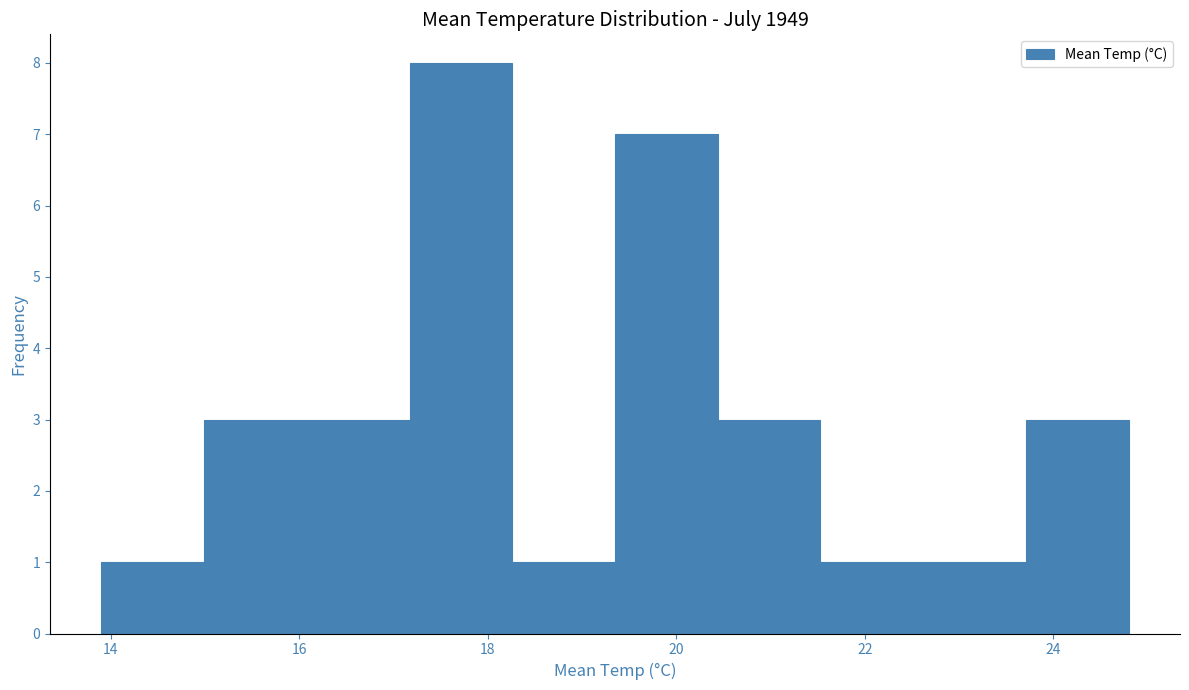

Reading left to right, transcribe this chart: for each bar, give the range it covers on the x-axis and its height. Neither the bar edges nor the heights are printed on the chart, so give them approximately, as read against the axes.

14.0 to 15.0: 1
15.0 to 16.0: 3
16.0 to 17.2: 3
17.2 to 18.2: 8
18.2 to 19.4: 1
19.4 to 20.4: 7
20.4 to 21.6: 3
21.6 to 22.6: 1
22.6 to 23.8: 1
23.8 to 24.8: 3